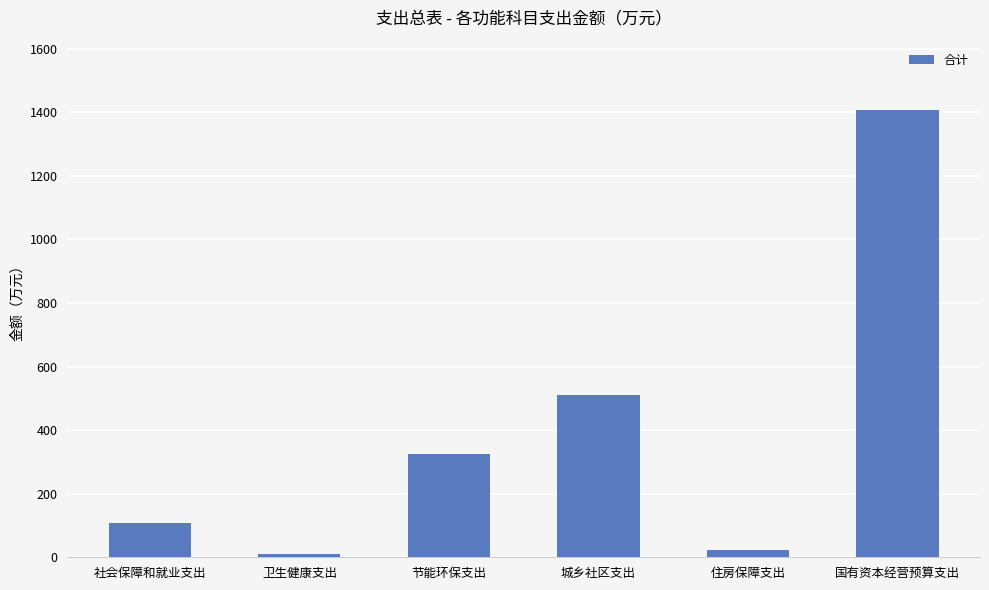

Is it true that the value at 住房保障支出 is 21.4?

True